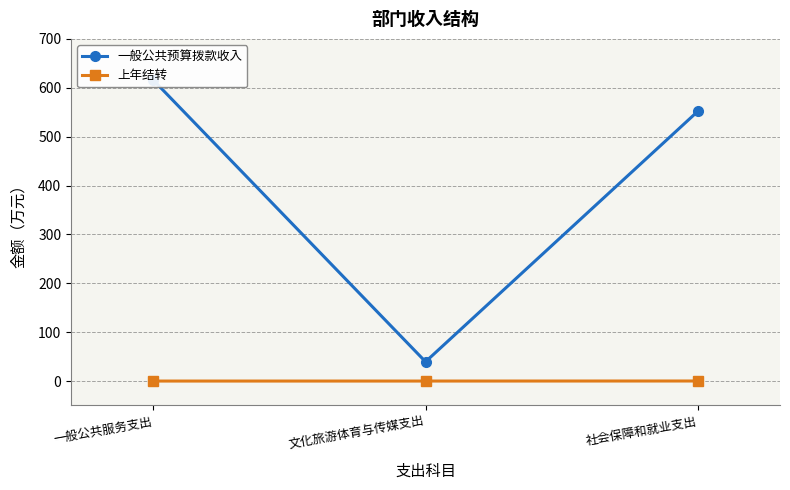

At how many categories does at least one series exceed 197?

2